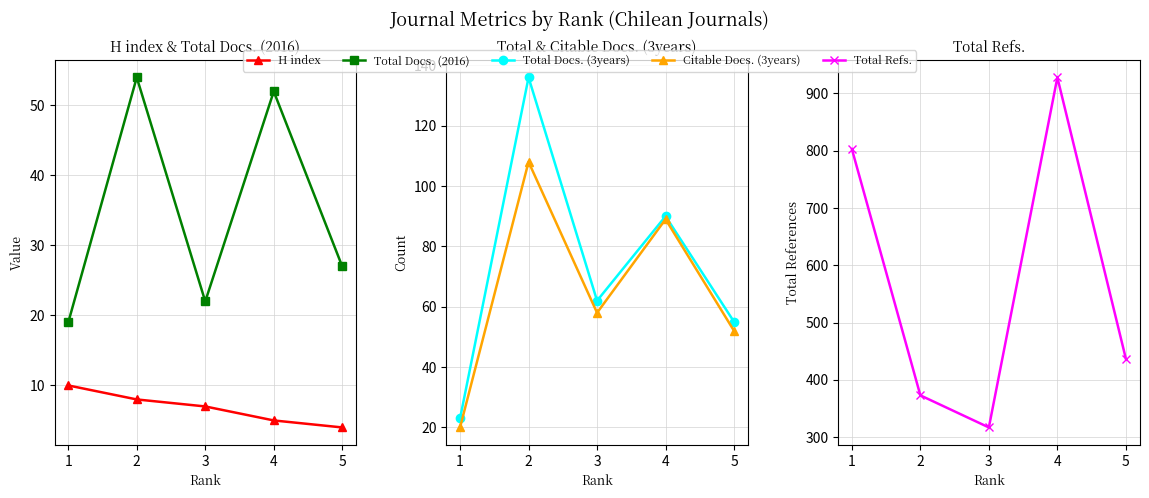

At which category is the sum across all series the highest?

4